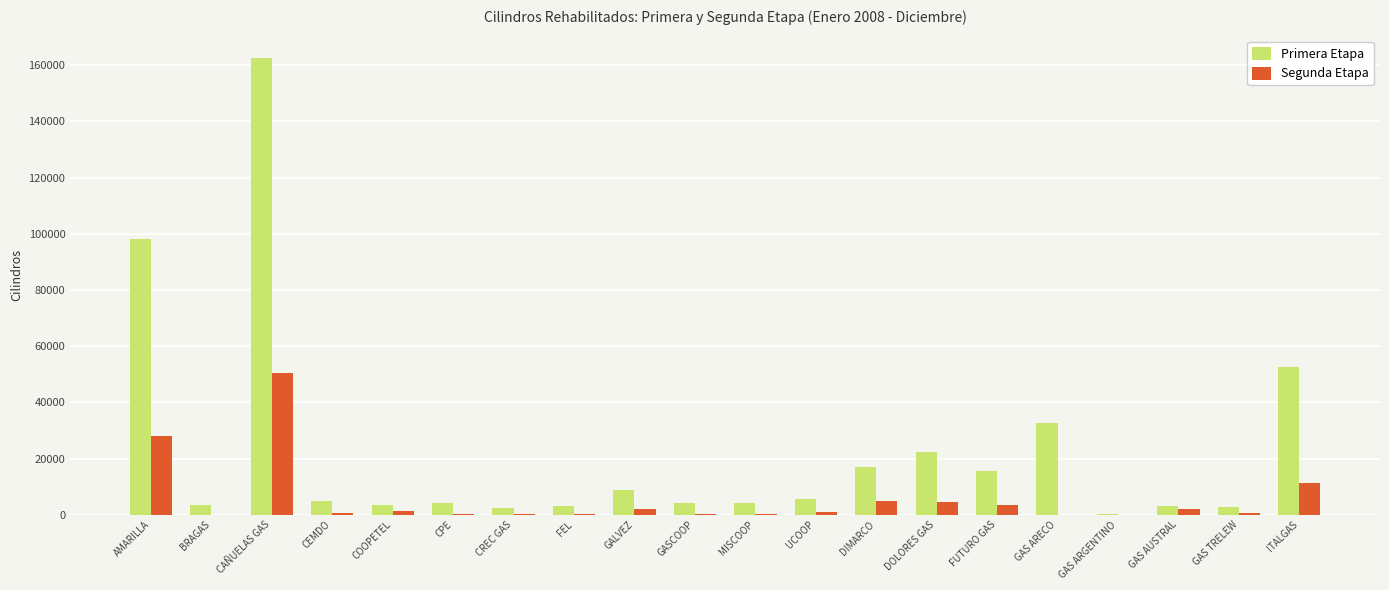

Are the bars grouped side by side (vs. stacked)?

Yes